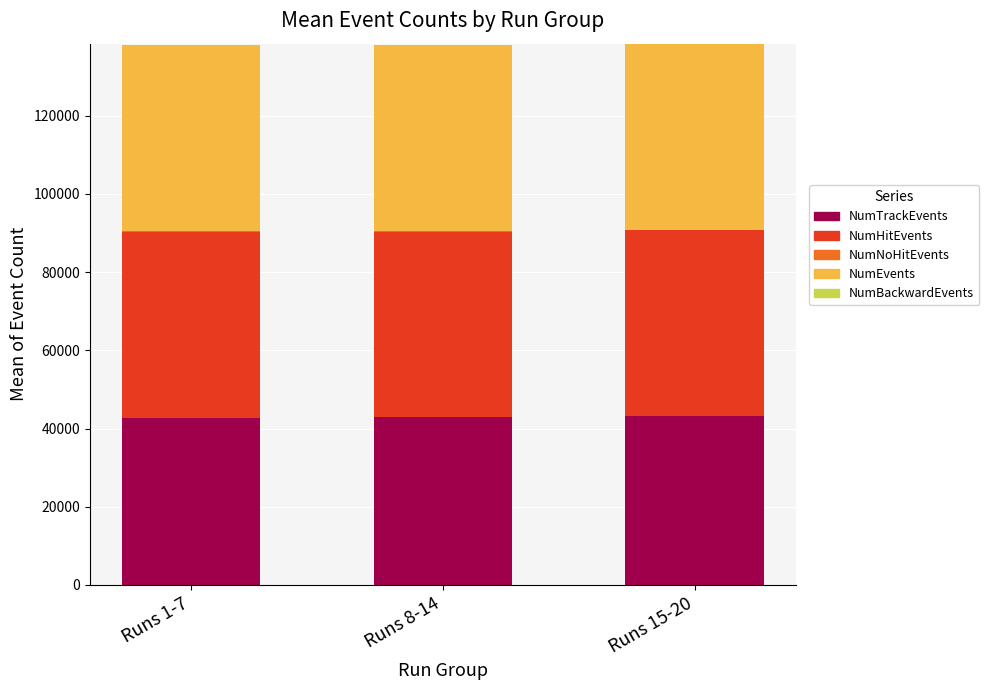

What is the highest value of the NumTrackEvents series?

43243.3